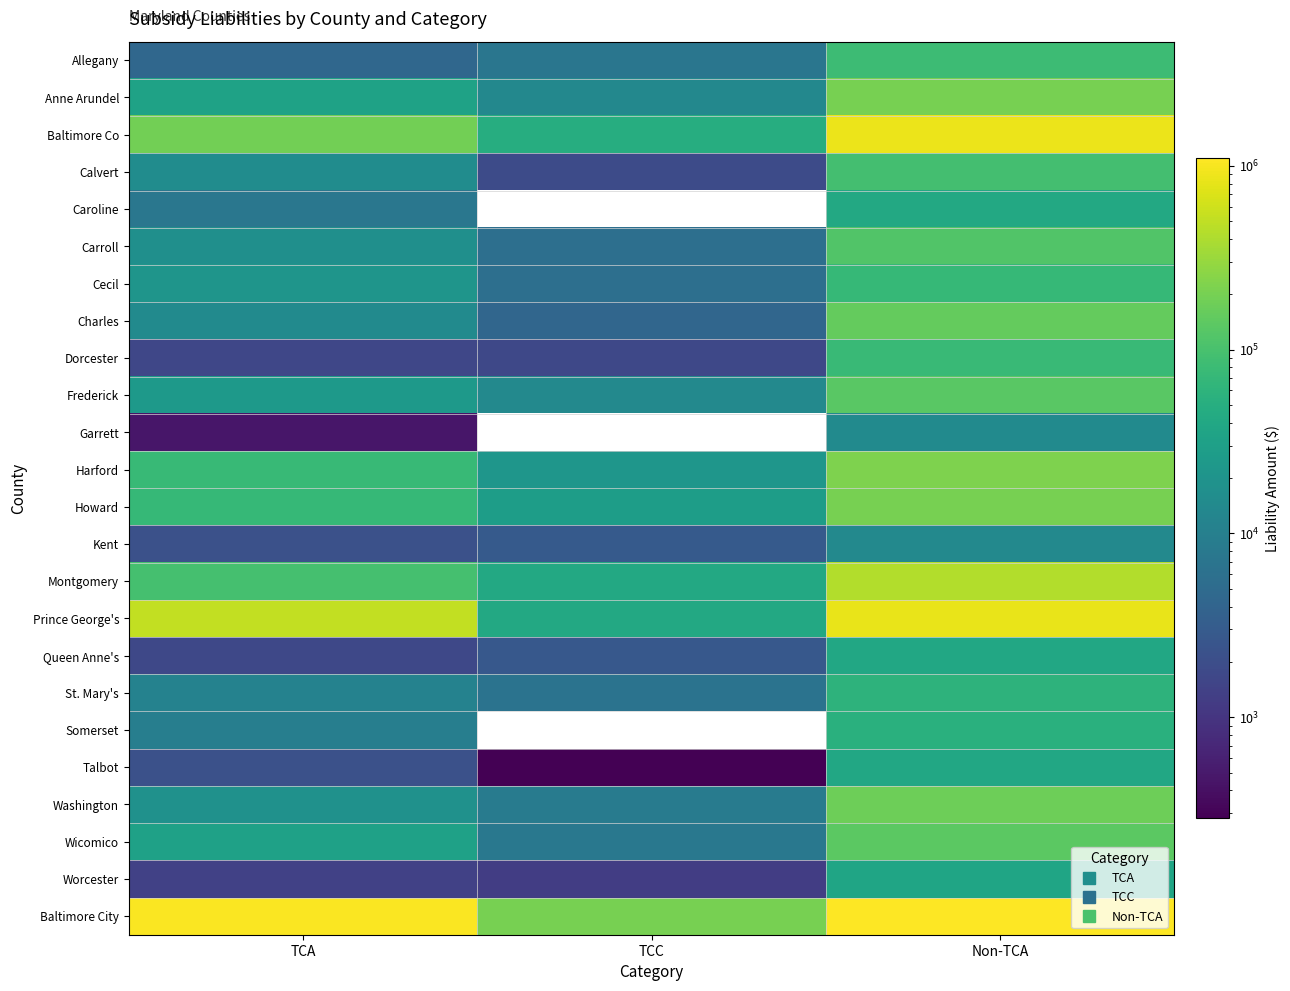

Which category has the highest value across all series?

Non-TCA